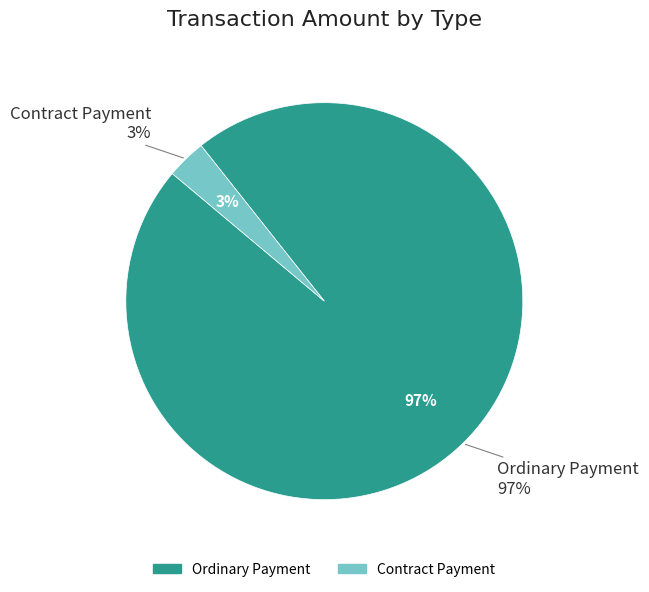

True or false: Ordinary Payment accounts for 99% of the total.

False